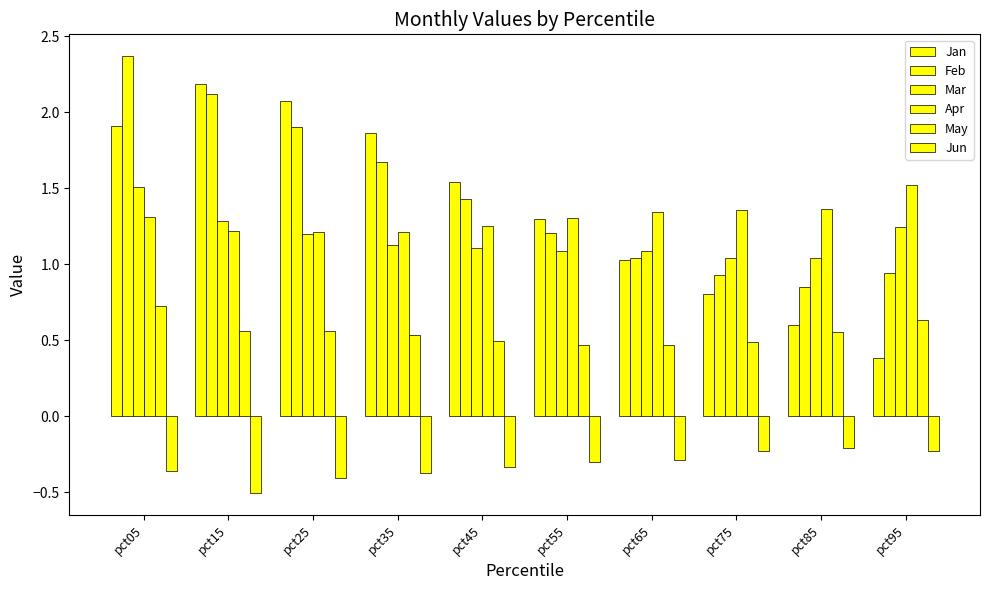

True or false: Jun has a value of -0.2 at pct75.

True